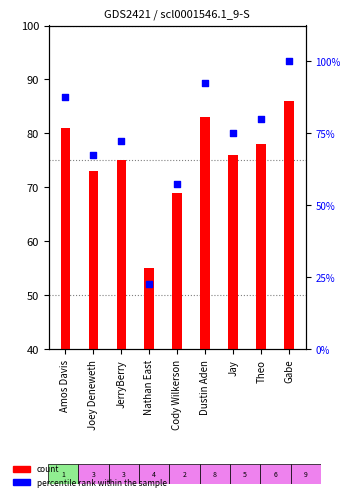

Which series has the largest total across all categories?

count